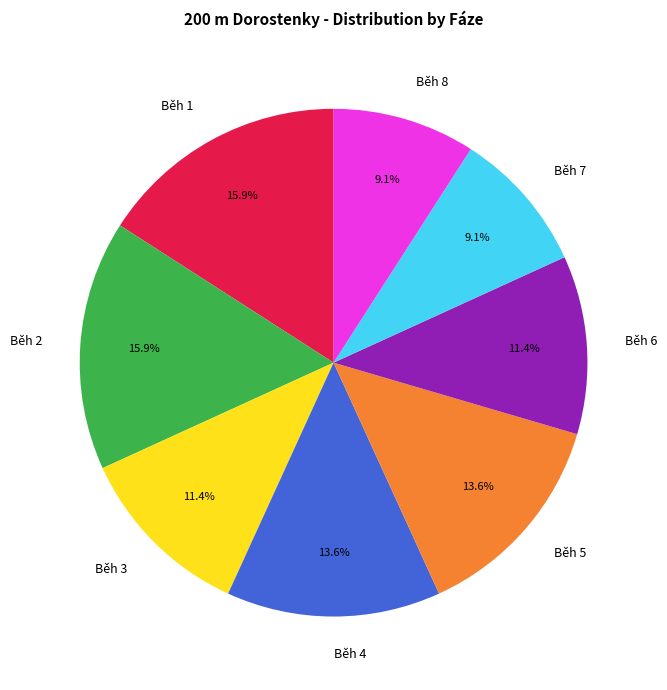

Approximately how many times larger is the value at Běh 7 compared to Běh 4?

0.7